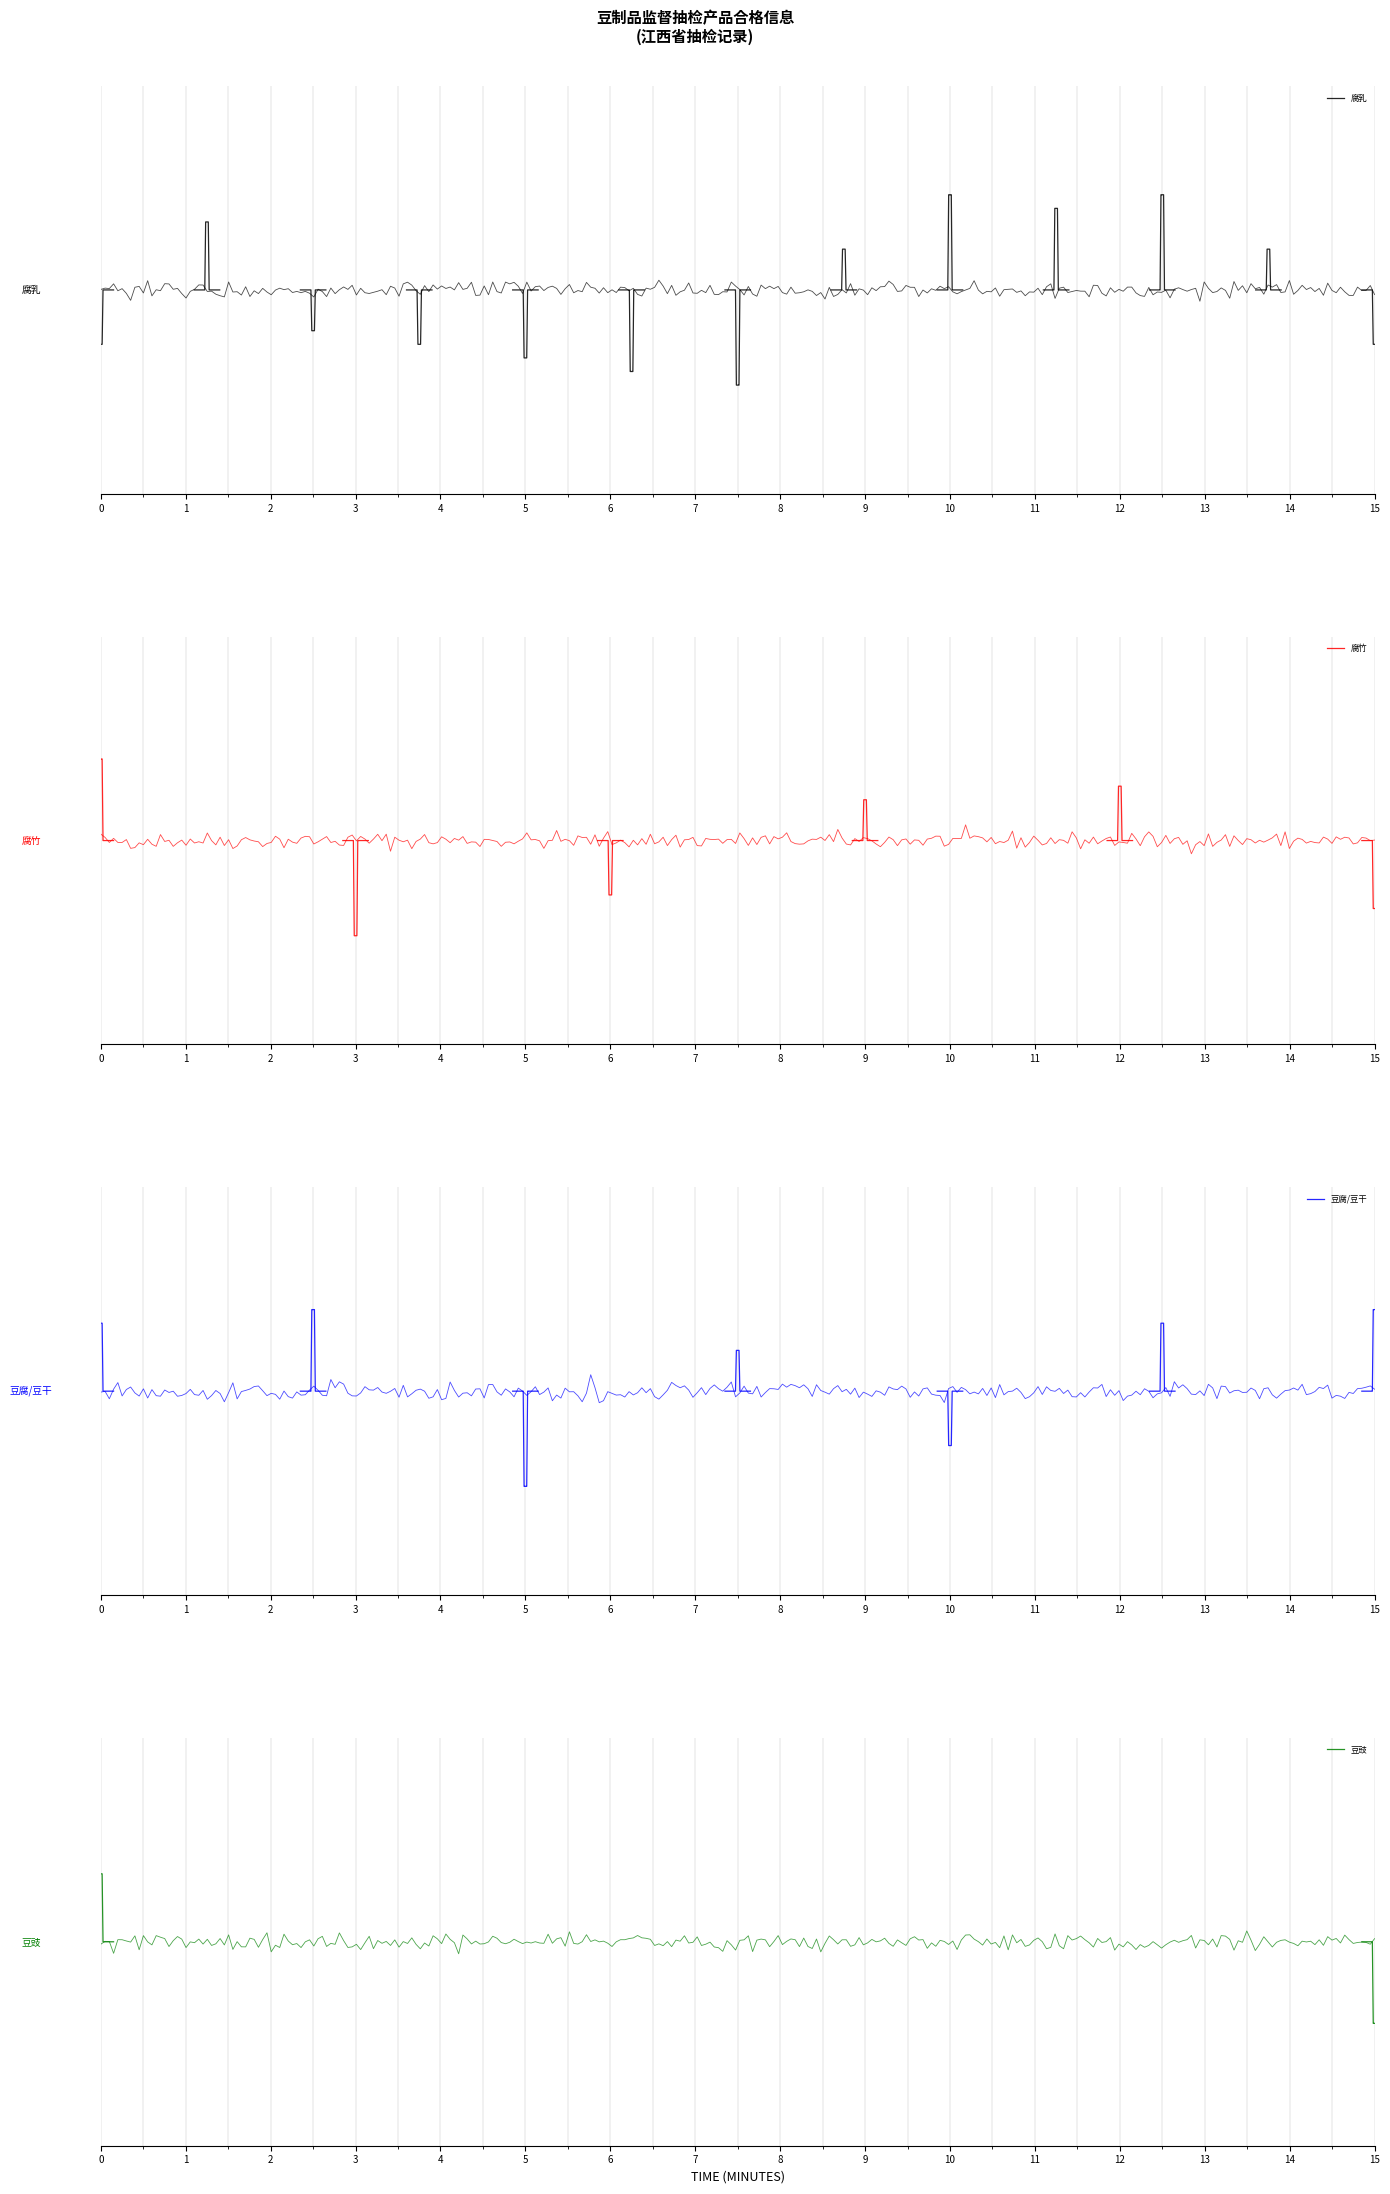

What are all the series names shown in the legend?

腐乳, 腐竹, 豆腐/豆干, 豆豉